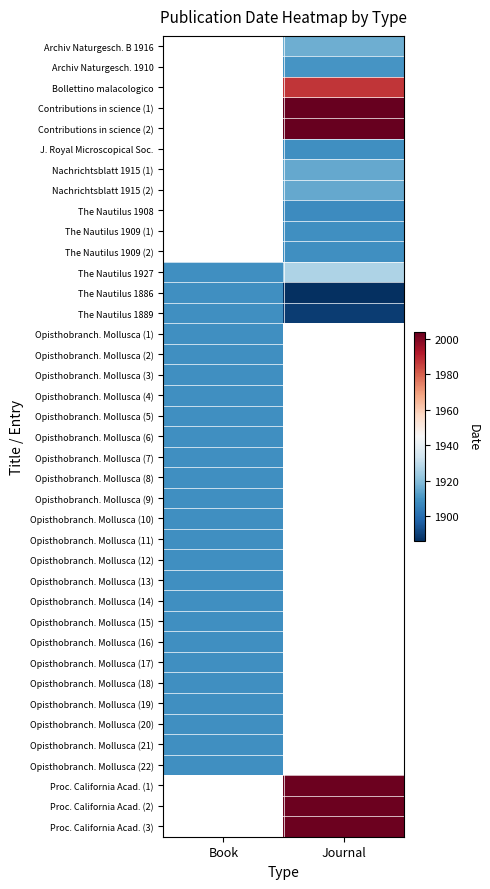

Reading left to right, what are all the values shown in this chart?

Archiv Naturgesch. B 1916: Book=0	Journal=1916
Archiv Naturgesch. 1910: Book=0	Journal=1910
Bollettino malacologico: Book=0	Journal=1987
Contributions in science (1): Book=0	Journal=2004
Contributions in science (2): Book=0	Journal=2004
J. Royal Microscopical Soc.: Book=0	Journal=1909
Nachrichtsblatt 1915 (1): Book=0	Journal=1915
Nachrichtsblatt 1915 (2): Book=0	Journal=1915
The Nautilus 1908: Book=0	Journal=1908
The Nautilus 1909 (1): Book=0	Journal=1909
The Nautilus 1909 (2): Book=0	Journal=1909
The Nautilus 1927: Book=1909	Journal=1927
The Nautilus 1886: Book=1909	Journal=1886
The Nautilus 1889: Book=1909	Journal=1889
Opisthobranch. Mollusca (1): Book=1909	Journal=0
Opisthobranch. Mollusca (2): Book=1909	Journal=0
Opisthobranch. Mollusca (3): Book=1909	Journal=0
Opisthobranch. Mollusca (4): Book=1909	Journal=0
Opisthobranch. Mollusca (5): Book=1909	Journal=0
Opisthobranch. Mollusca (6): Book=1909	Journal=0
Opisthobranch. Mollusca (7): Book=1909	Journal=0
Opisthobranch. Mollusca (8): Book=1909	Journal=0
Opisthobranch. Mollusca (9): Book=1909	Journal=0
Opisthobranch. Mollusca (10): Book=1909	Journal=0
Opisthobranch. Mollusca (11): Book=1909	Journal=0
Opisthobranch. Mollusca (12): Book=1909	Journal=0
Opisthobranch. Mollusca (13): Book=1909	Journal=0
Opisthobranch. Mollusca (14): Book=1909	Journal=0
Opisthobranch. Mollusca (15): Book=1909	Journal=0
Opisthobranch. Mollusca (16): Book=1909	Journal=0
Opisthobranch. Mollusca (17): Book=1909	Journal=0
Opisthobranch. Mollusca (18): Book=1909	Journal=0
Opisthobranch. Mollusca (19): Book=1909	Journal=0
Opisthobranch. Mollusca (20): Book=1909	Journal=0
Opisthobranch. Mollusca (21): Book=1909	Journal=0
Opisthobranch. Mollusca (22): Book=1909	Journal=0
Proc. California Acad. (1): Book=0	Journal=2003
Proc. California Acad. (2): Book=0	Journal=2003
Proc. California Acad. (3): Book=0	Journal=2003